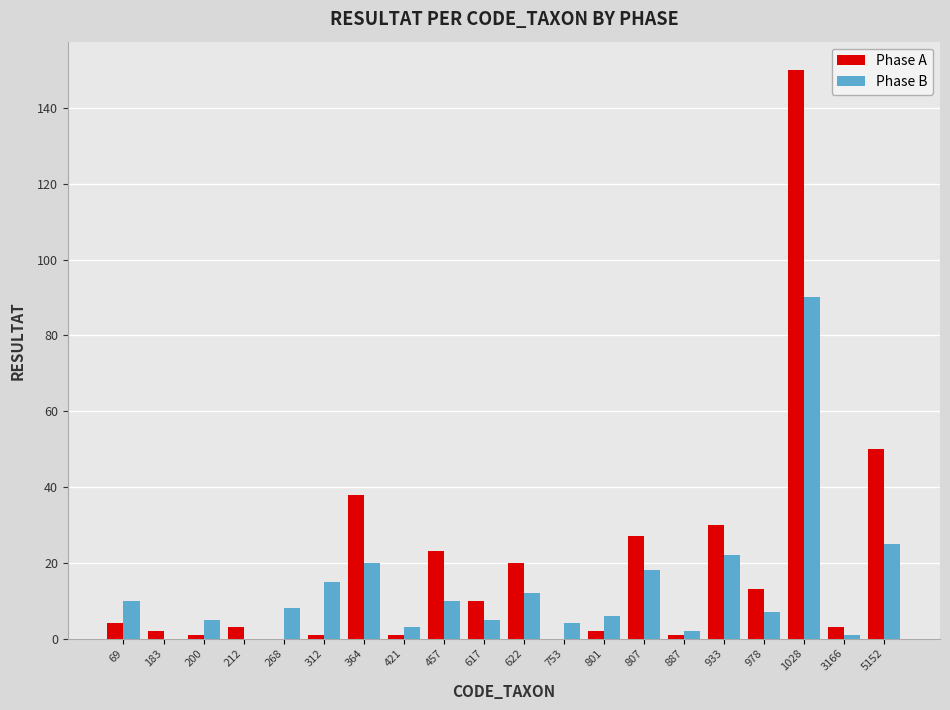

Where is Phase B nearest to the value 45?

5152